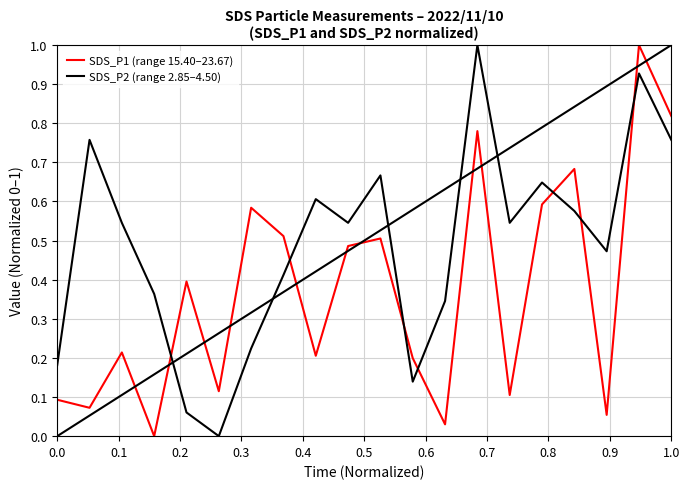

List the series in order of their overall mean, highest first.

SDS_P2 (range 2.85–4.50), SDS_P1 (range 15.40–23.67)